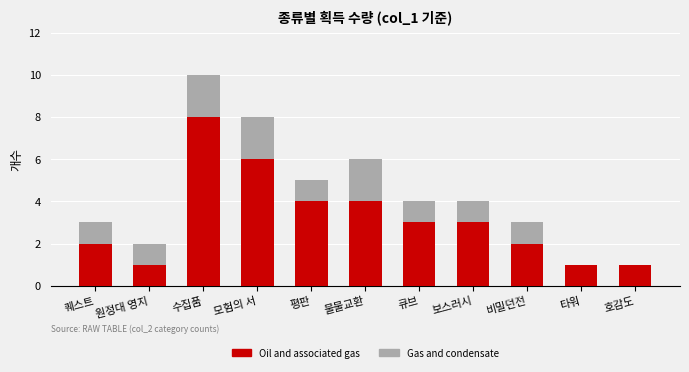

Are the bars grouped side by side (vs. stacked)?

No